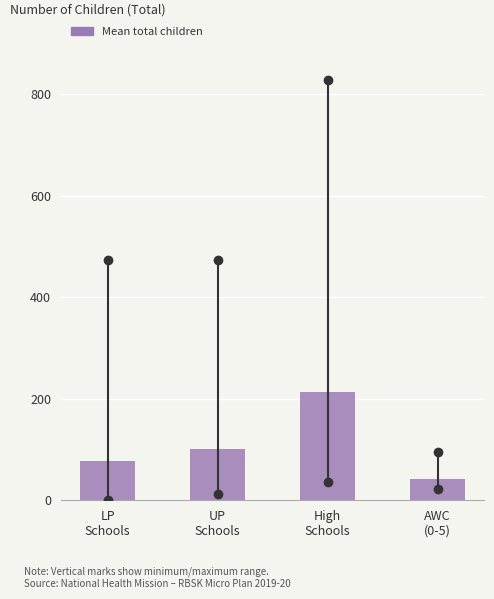

Reading right to left, list all the values displayed in this chart.

42.4	213.4	101.9	78.0